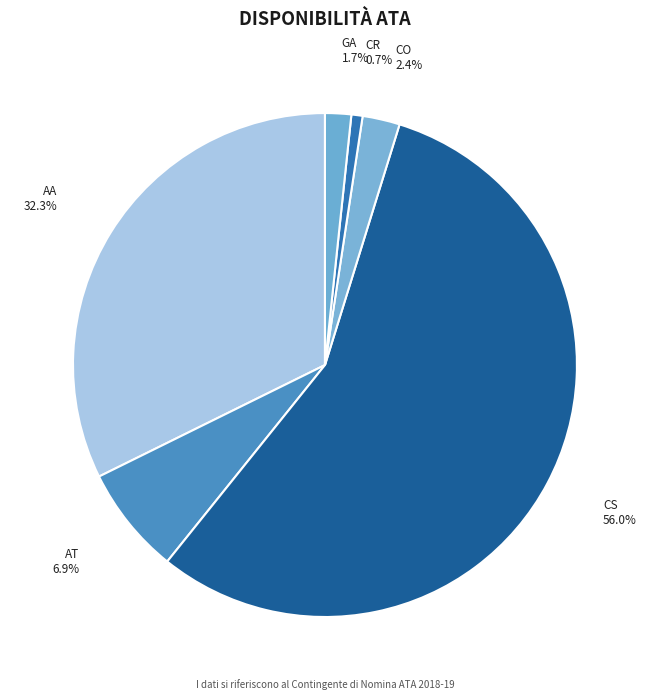

How many segments does this pie chart have?

6